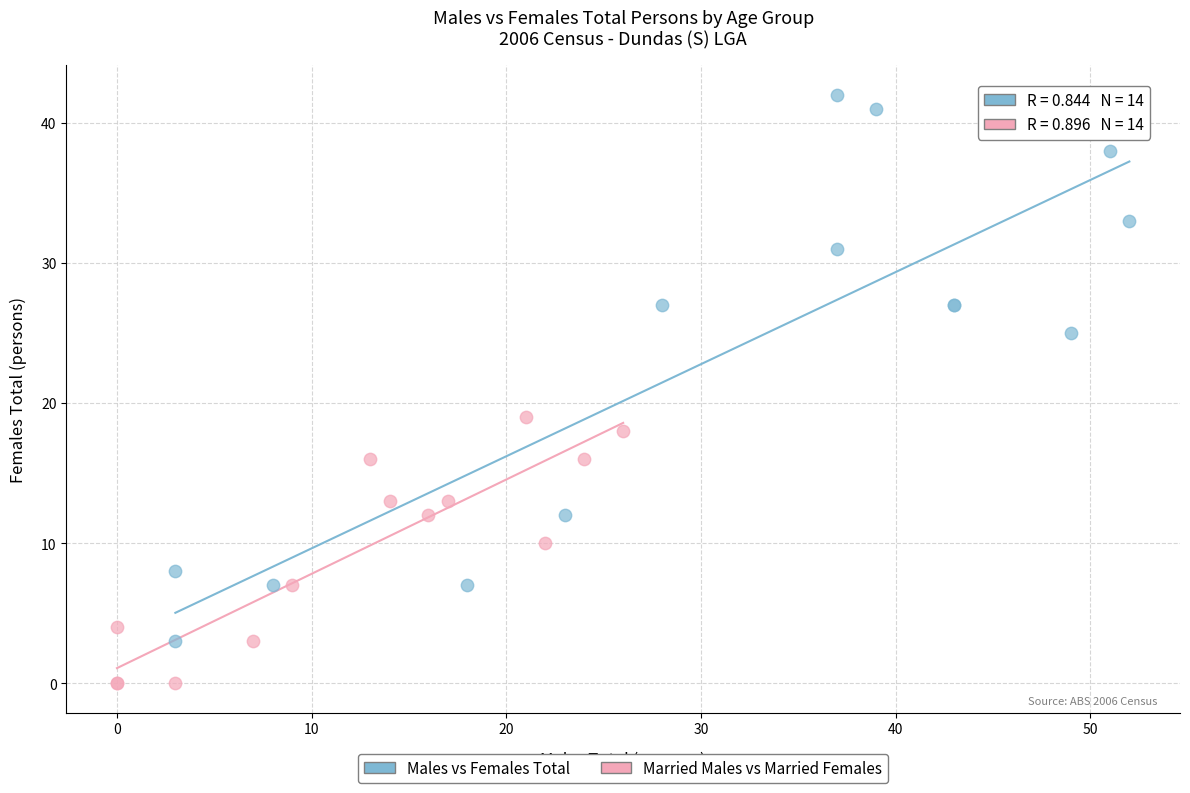

Which series contains the highest Y value?

Males vs Females Total